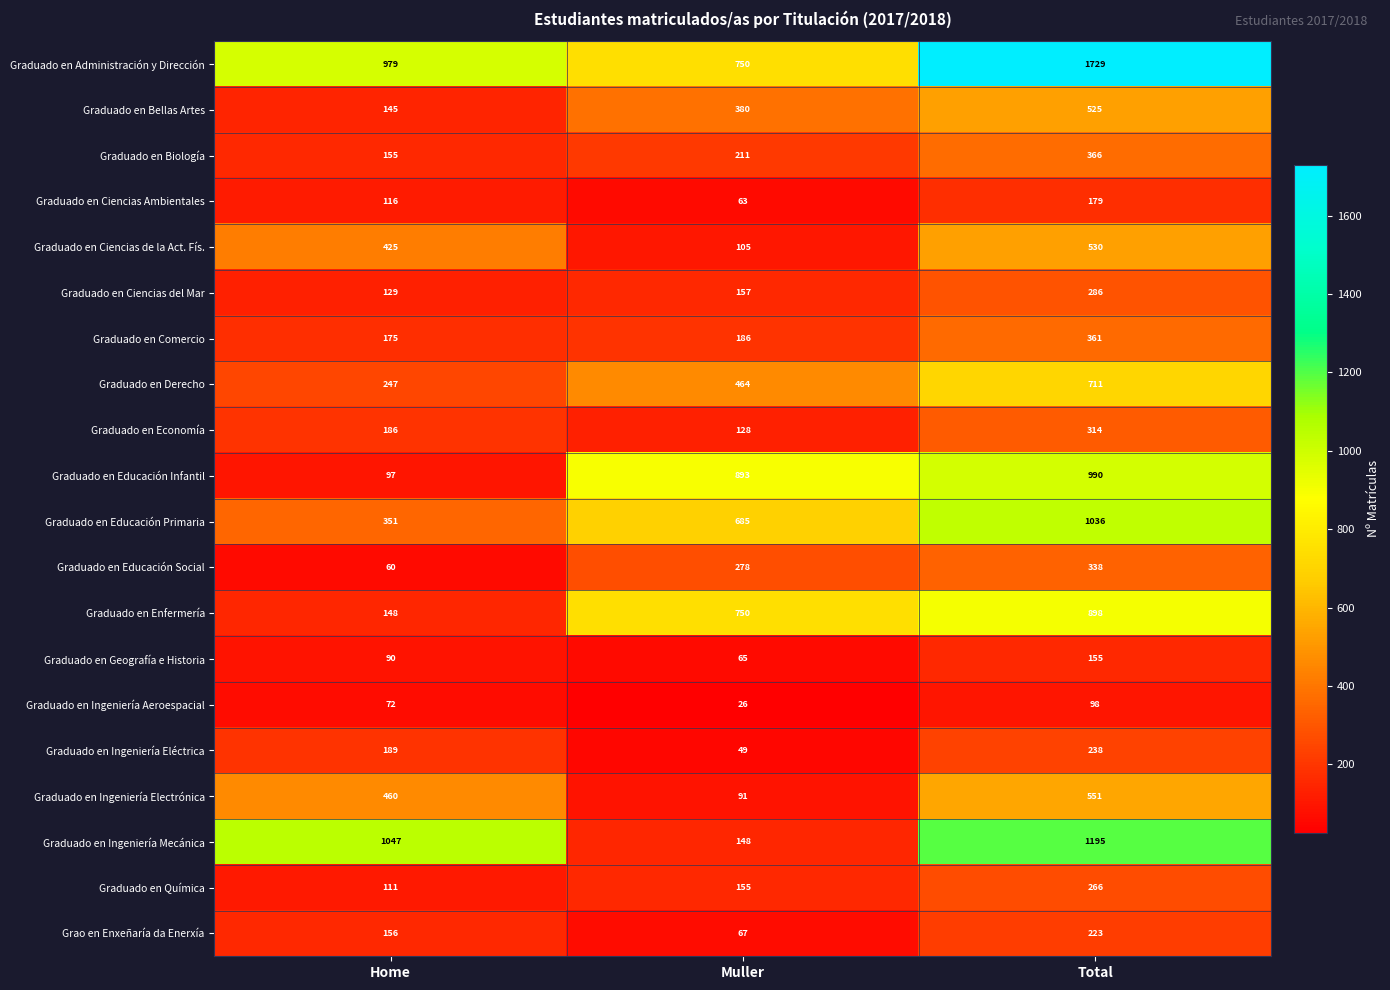

True or false: Graduado en Geografía e Historia has a value of 90 at Home.

True